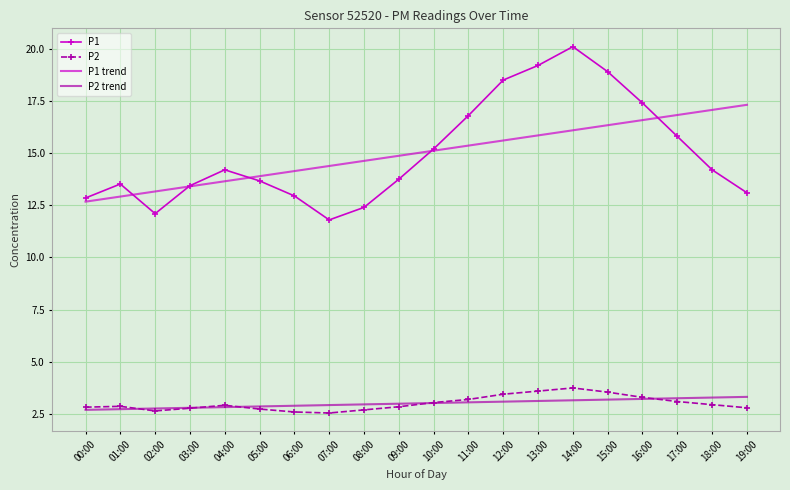

True or false: P1 trend and P2 intersect in this chart.

False